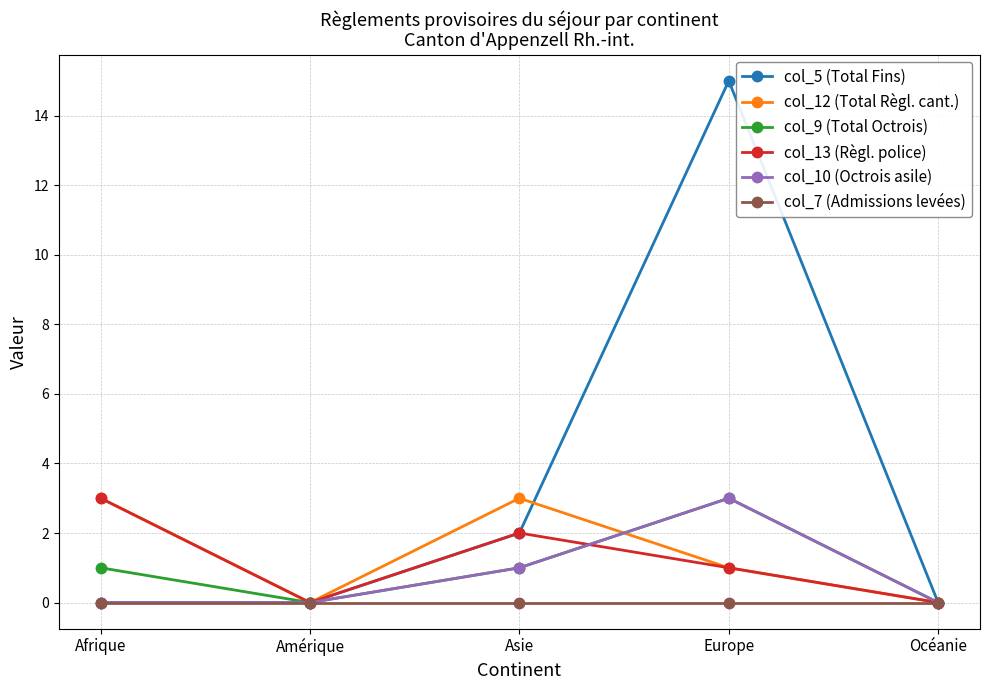

How many lines are shown in the chart?

6